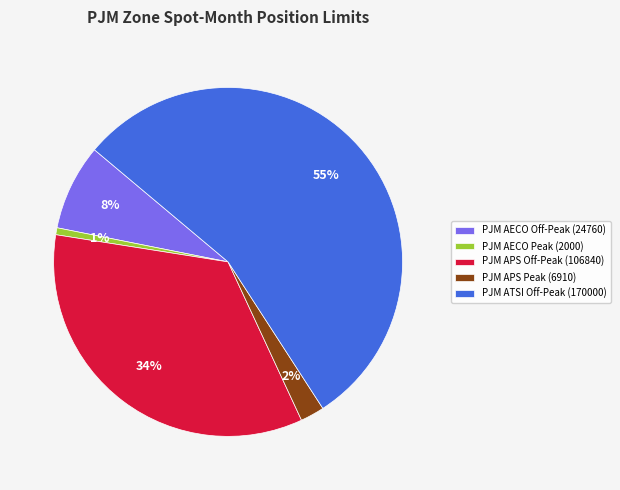

Rank the categories by value from highest to lowest.

PJM ATSI Off-Peak (170000), PJM APS Off-Peak (106840), PJM AECO Off-Peak (24760), PJM APS Peak (6910), PJM AECO Peak (2000)